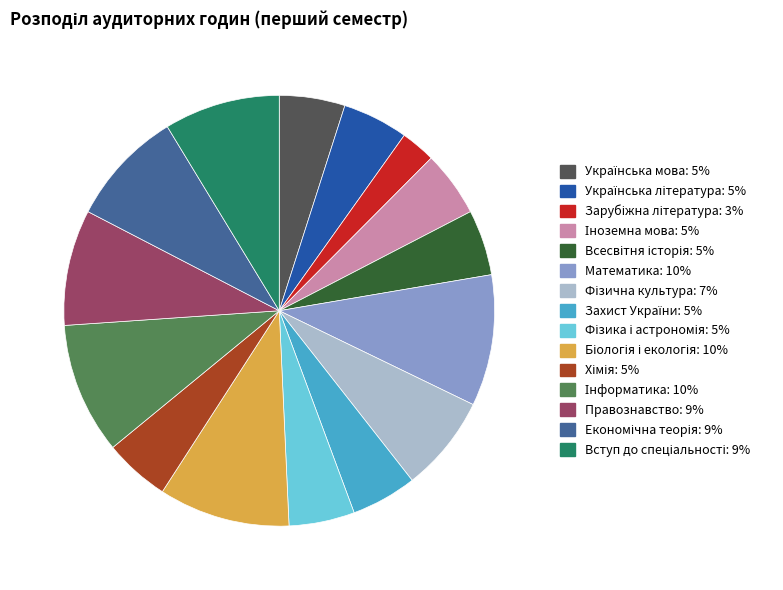

Count the number of slices in the pie.

15